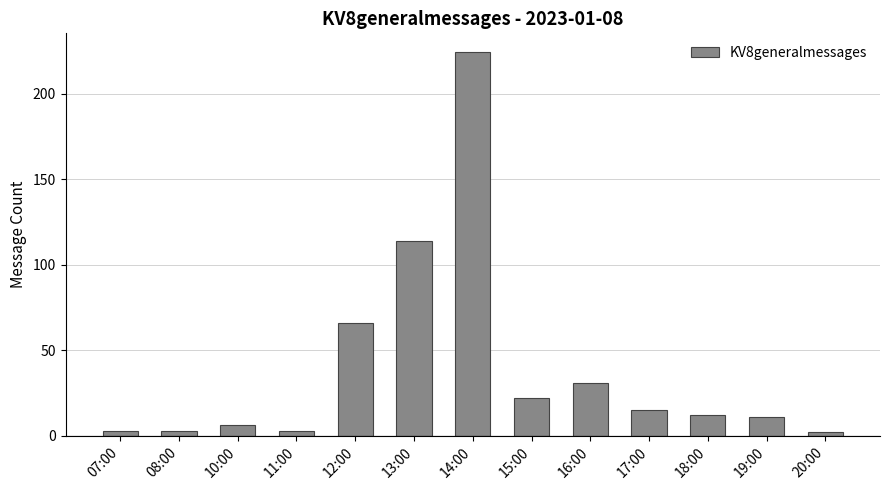

What is the sum of the values at 14:00 and 19:00?

235